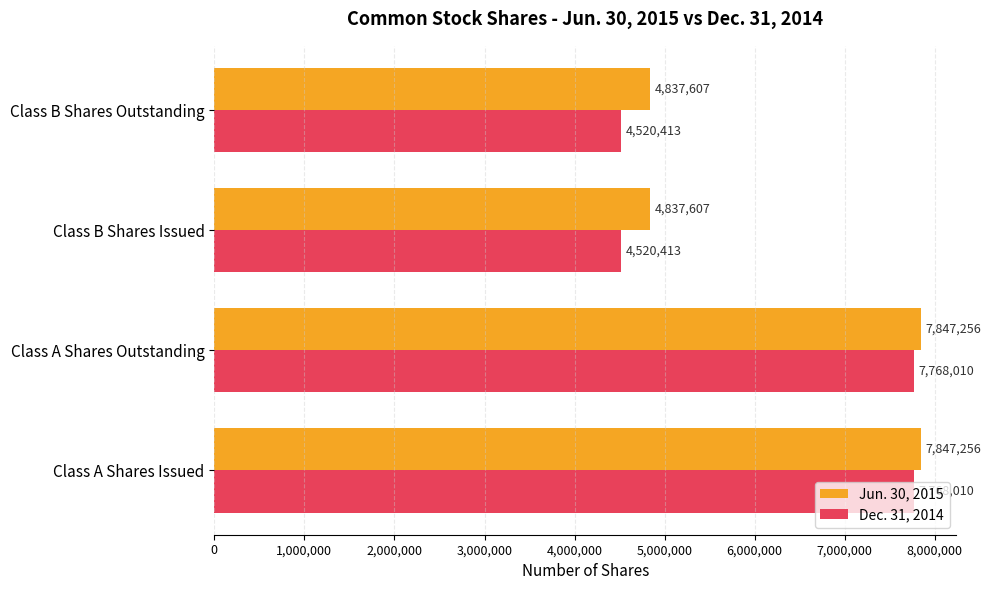

What is the difference between the highest and lowest values at Class A Shares Outstanding?

79246